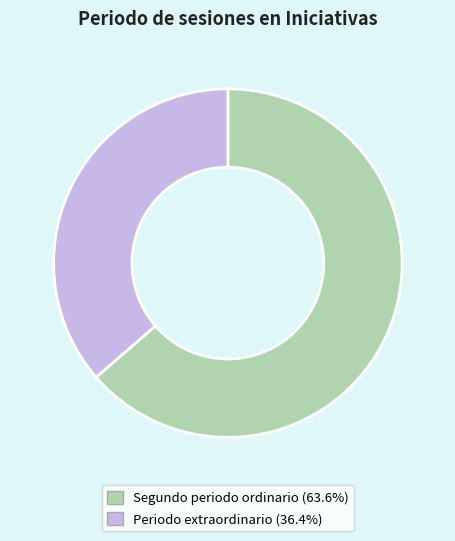

How many slices are in this pie chart?

2